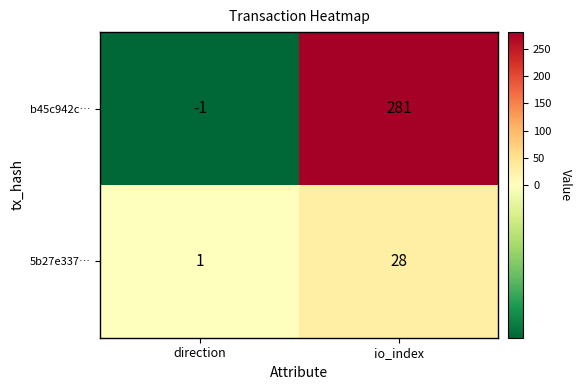

Which series has the widest spread of values?

b45c942c…